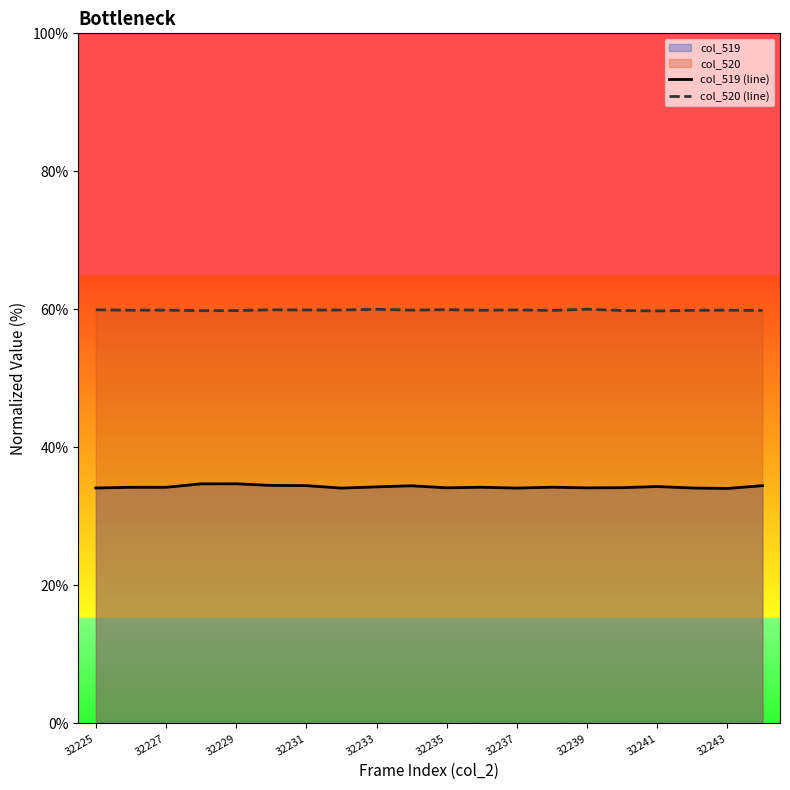

Which series has the widest spread of values?

col_519 (line)